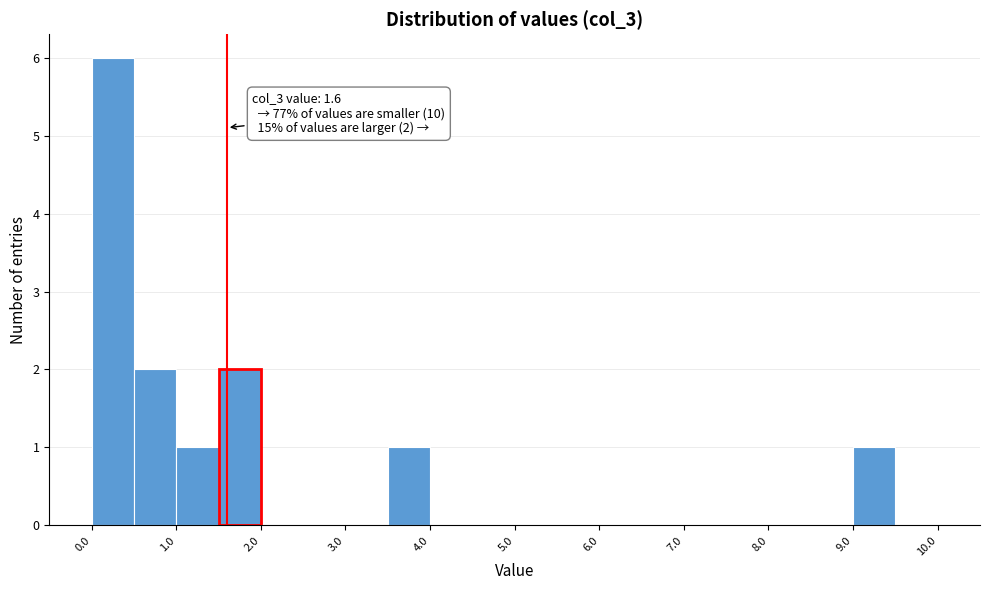

Which range on the x-axis has the tallest bar?

0.0 to 0.5